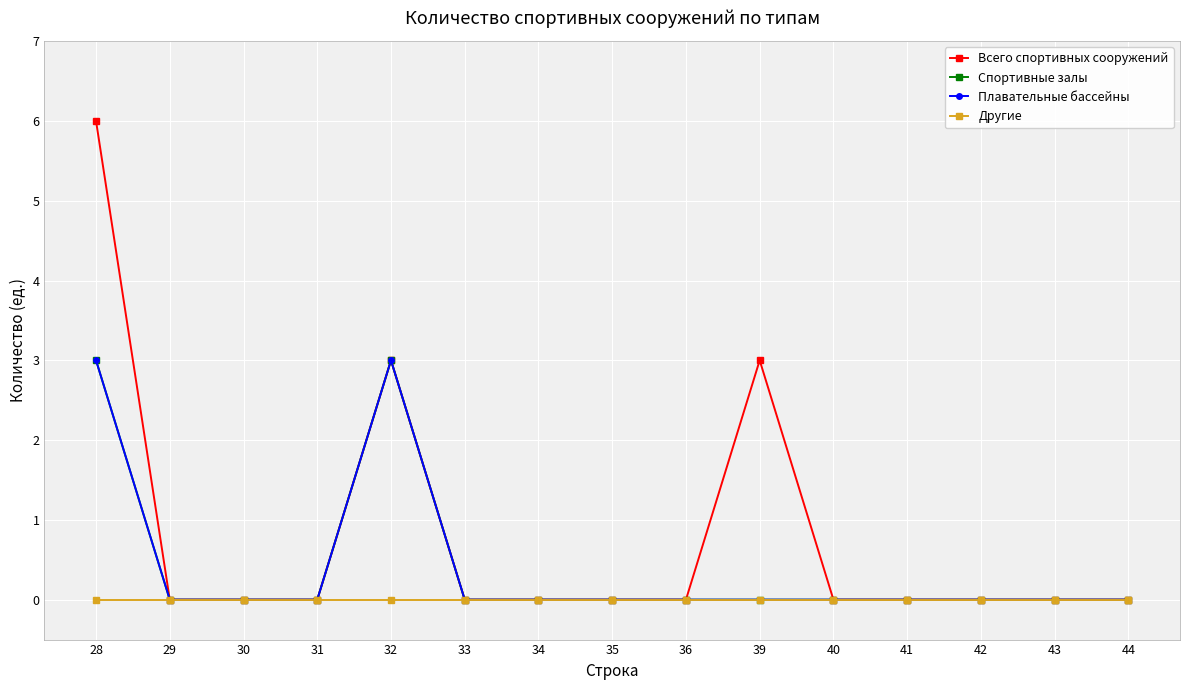

Does the chart have visible grid lines?

Yes